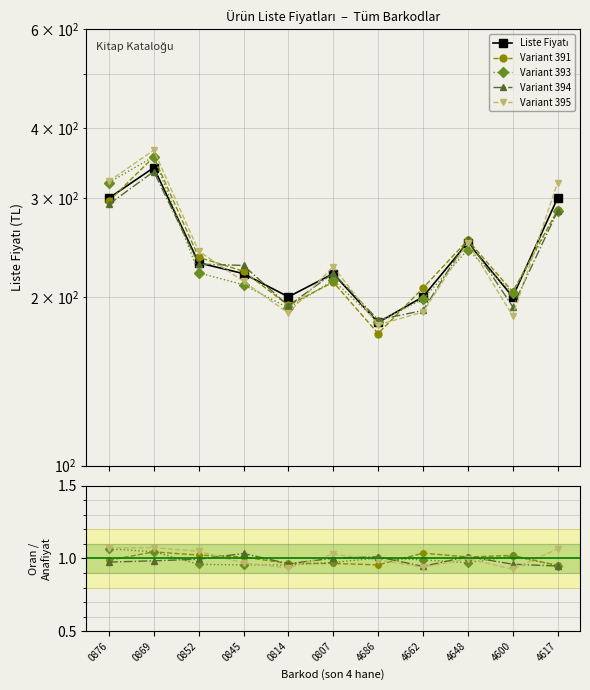

What is the smallest value displayed?

0.9